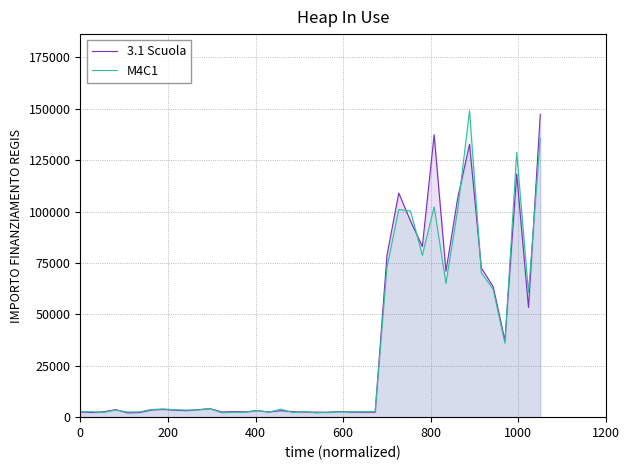

What is the maximum value for 3.1 Scuola?

147378.7